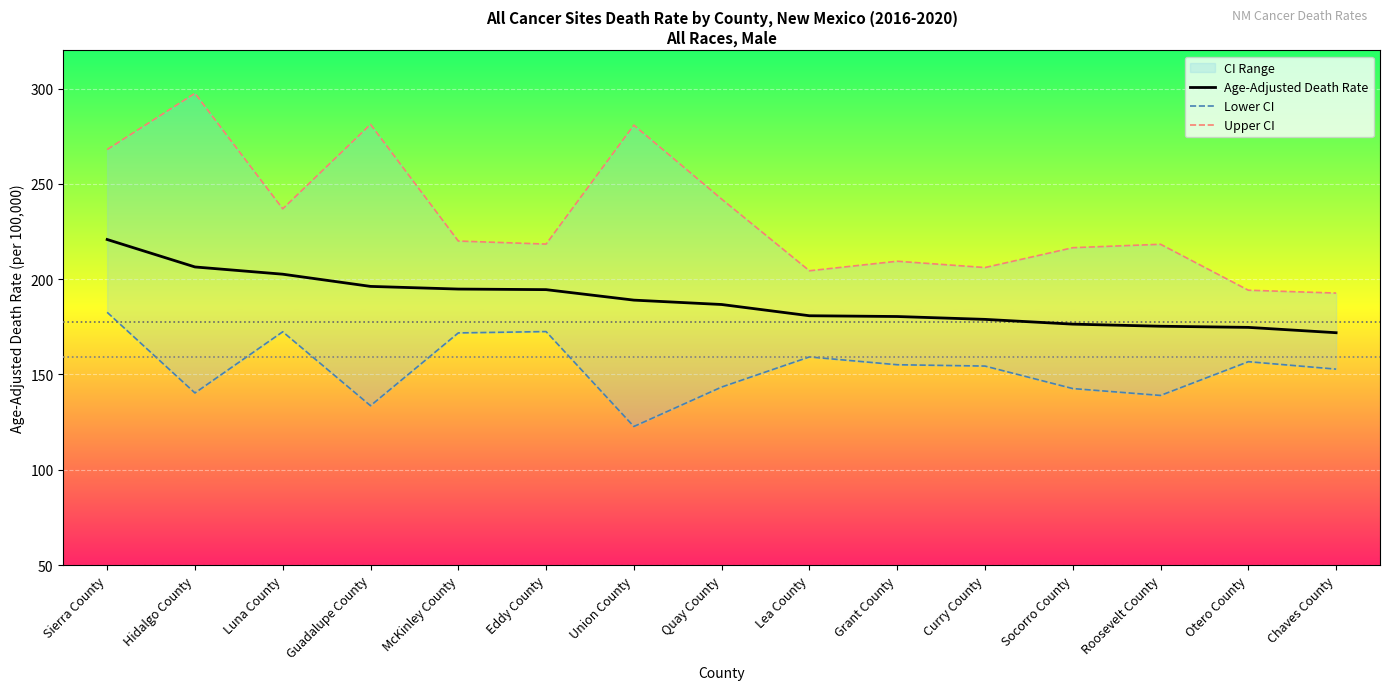

Reading left to right, list all the values displayed in this chart.

Age-Adjusted Death Rate: Sierra County=220.8	Hidalgo County=206.4	Luna County=202.6	Guadalupe County=196.2	McKinley County=194.8	Eddy County=194.5	Union County=189.0	Quay County=186.7	Lea County=180.8	Grant County=180.4	Curry County=178.9	Socorro County=176.4	Roosevelt County=175.3	Otero County=174.7	Chaves County=171.9
Lower CI: Sierra County=182.6	Hidalgo County=140.3	Luna County=172.4	Guadalupe County=133.6	McKinley County=171.8	Eddy County=172.5	Union County=122.7	Quay County=143.4	Lea County=159.2	Grant County=155.1	Curry County=154.4	Socorro County=142.6	Roosevelt County=139.0	Otero County=156.7	Chaves County=152.8
Upper CI: Sierra County=268.0	Hidalgo County=297.5	Luna County=236.9	Guadalupe County=281.2	McKinley County=220.0	Eddy County=218.4	Union County=280.8	Quay County=242.0	Lea County=204.4	Grant County=209.4	Curry County=206.1	Socorro County=216.5	Roosevelt County=218.3	Otero County=194.2	Chaves County=192.7